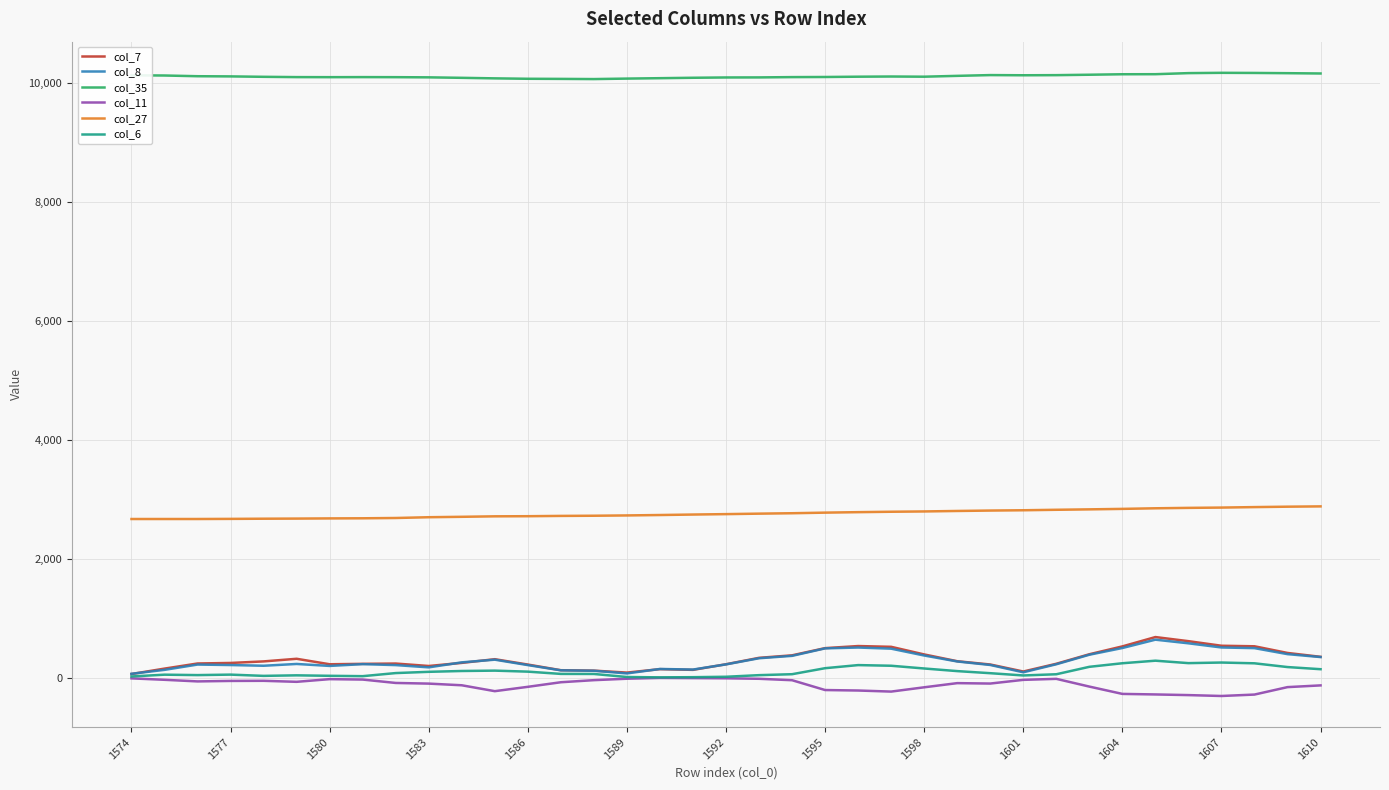

What is the greatest value displayed?

10168